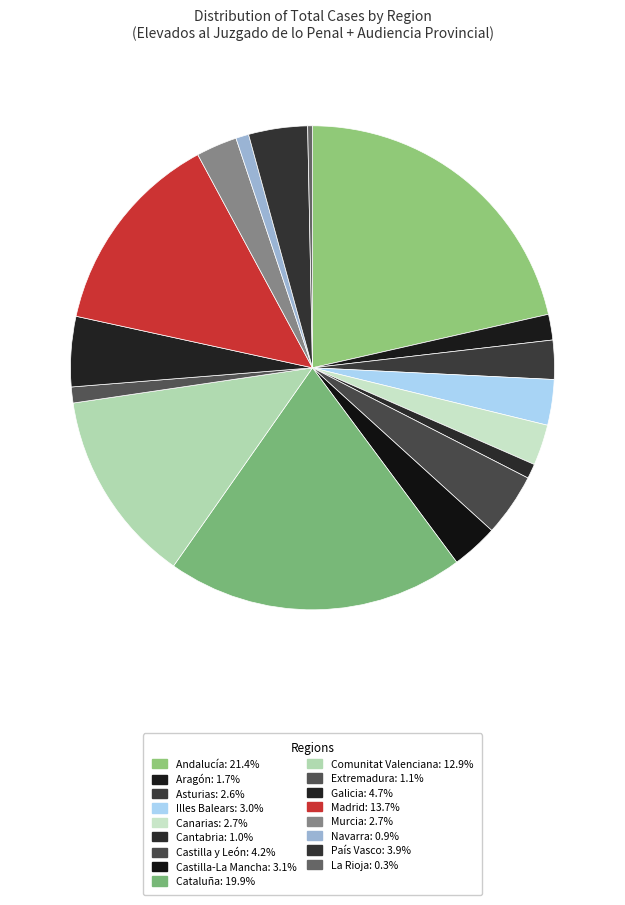

Count the number of slices in the pie.

17